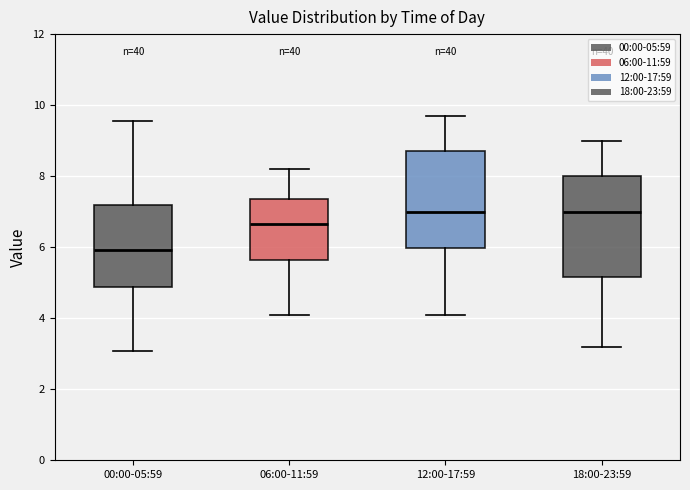

Where is the upper edge of the box for 12:00-17:59 on the y-axis? The values are not printed on the chart, so give them approximately, as read against the axis.

8.8